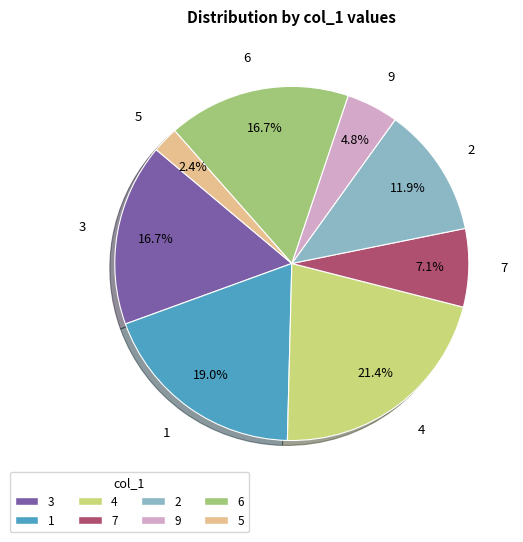

To the nearest percent, what is the difference between the largest and smallest slice percentages?

19%